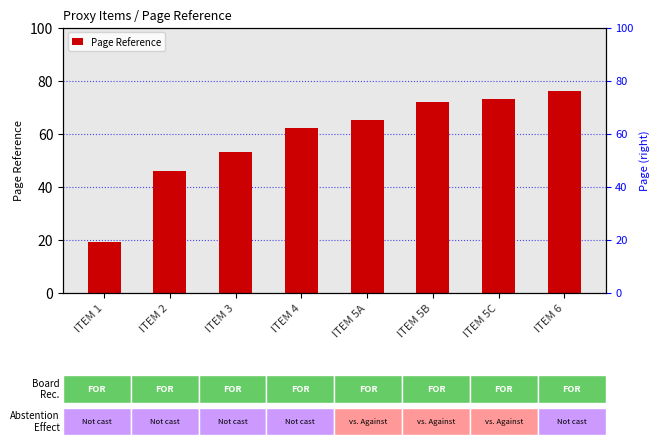

Is it true that the value at ITEM 6 is 76?

True